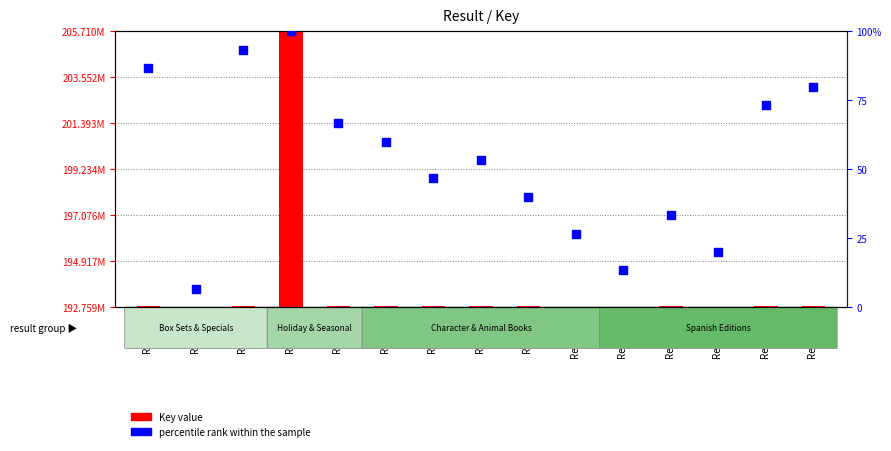

Which series has the largest total across all categories?

Key value